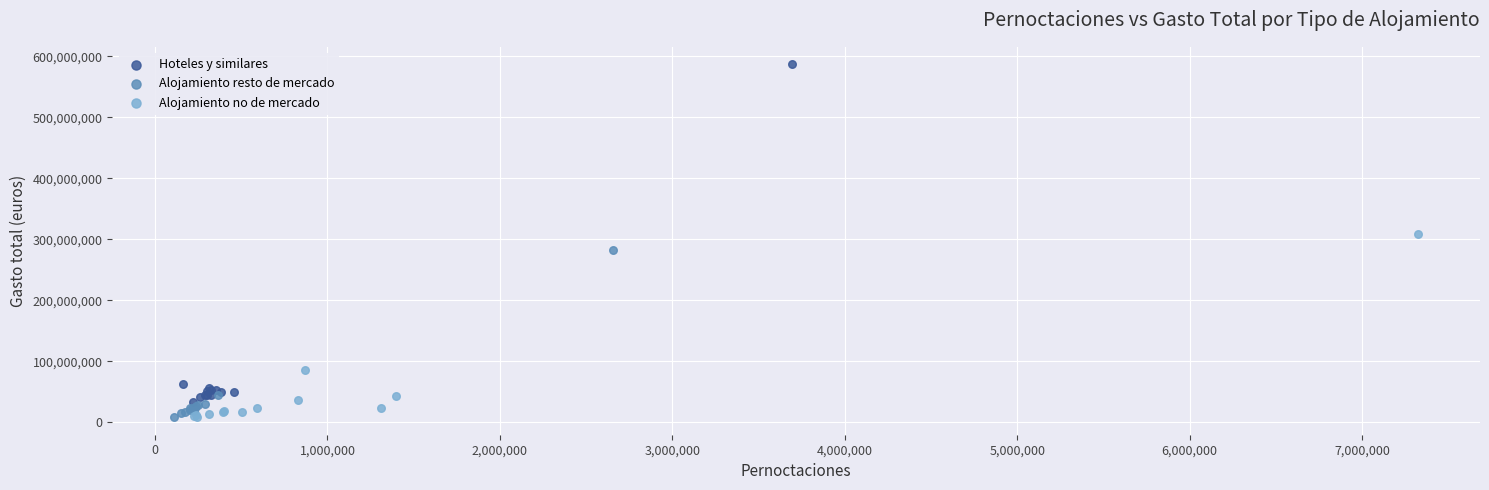

Which series has the largest Y range (max minus min)?

Hoteles y similares